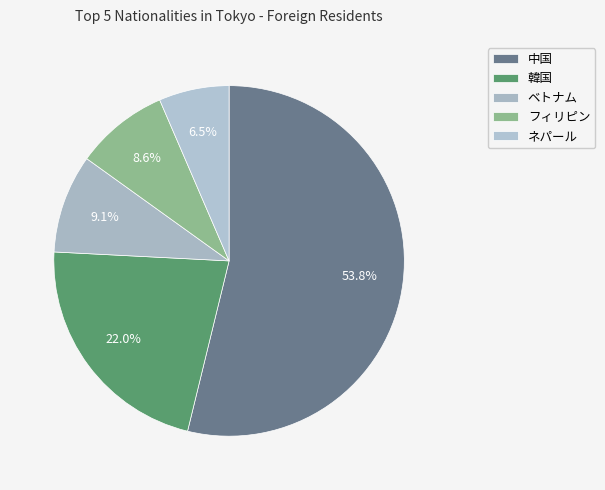

Is it true that 韓国 is 22% of the pie?

True